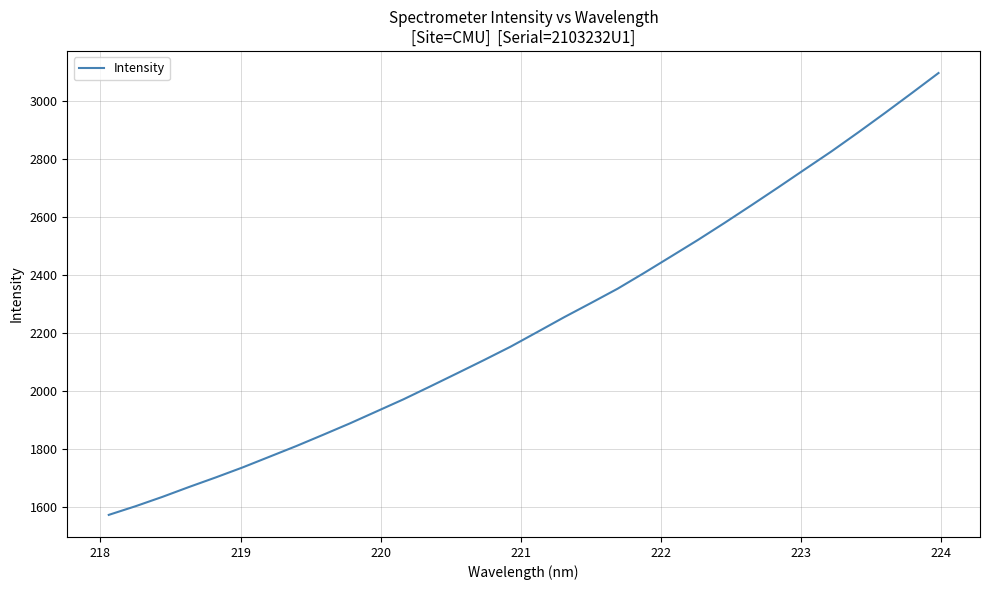

What is the minimum value shown in the chart?

1572.6